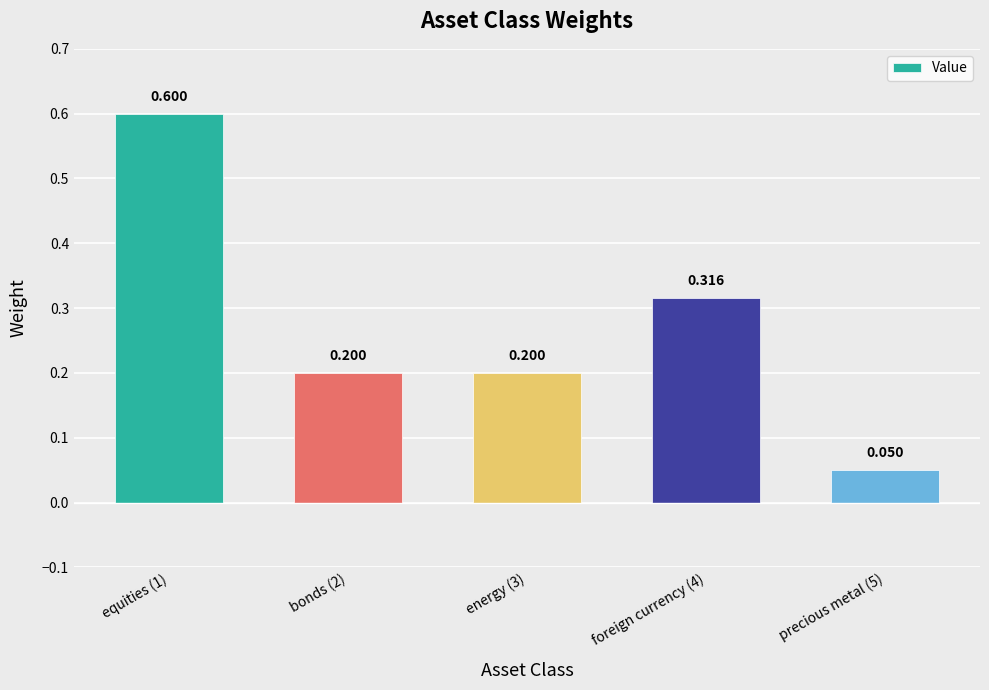

List the labels in order of value, largest first.

equities (1), foreign currency (4), bonds (2), energy (3), precious metal (5)